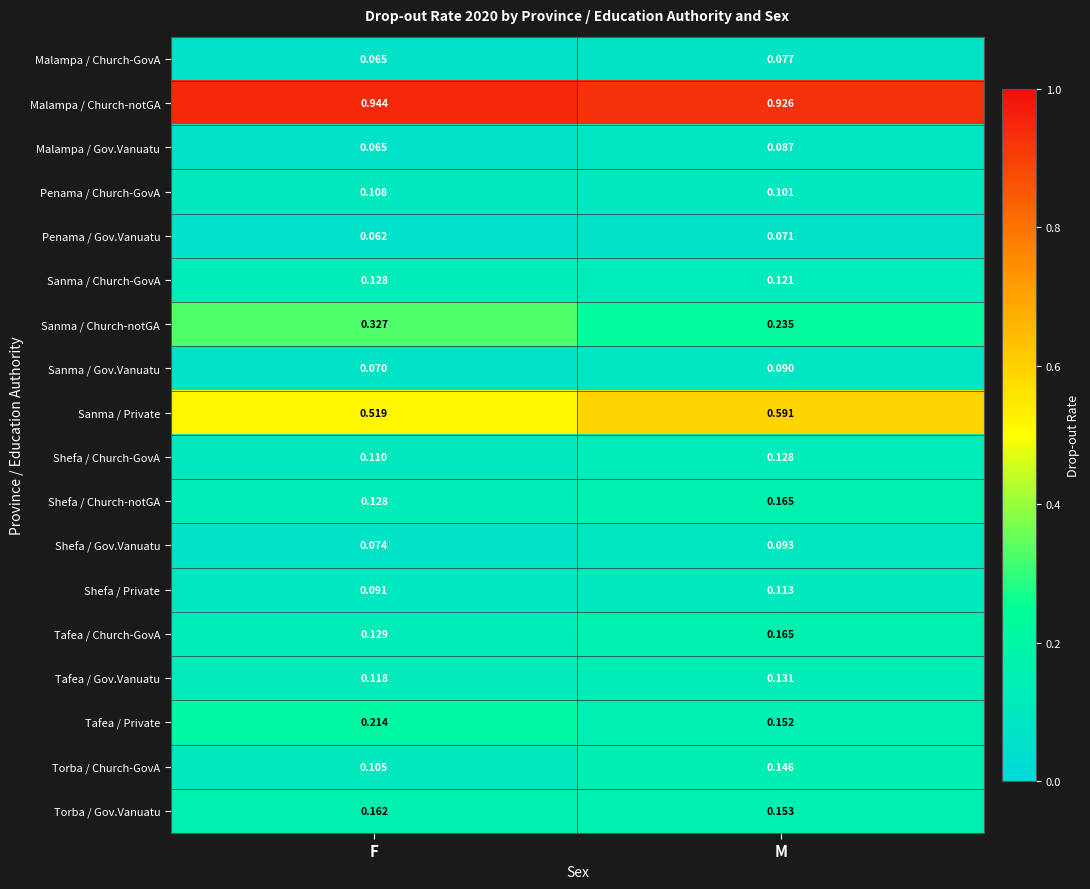

Which label corresponds to the largest value in the chart?

F